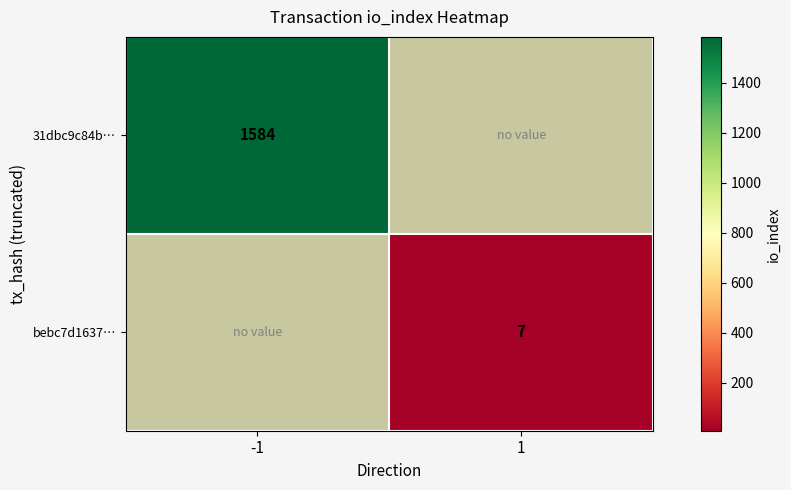

Is the value of 31dbc9c84b… at -1 greater than the value of bebc7d1637… at 1?

Yes